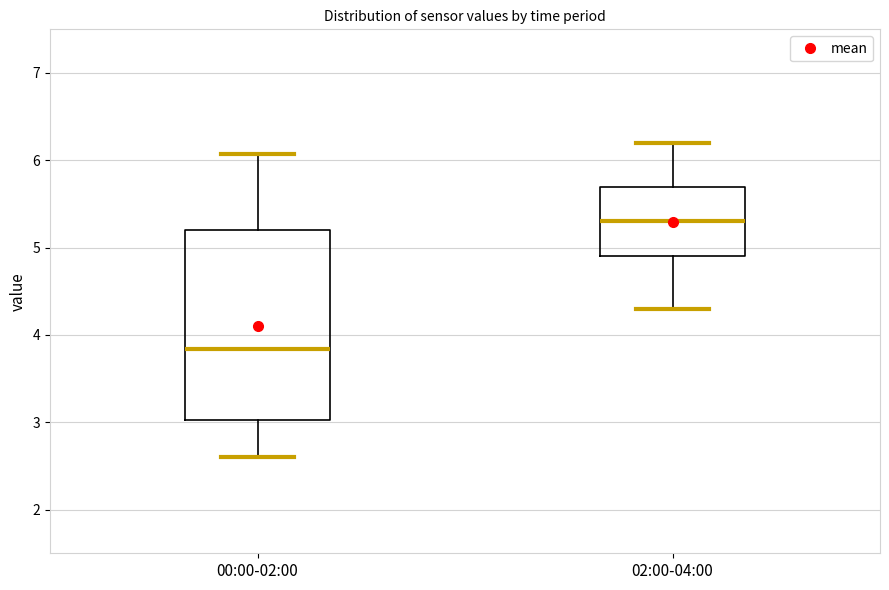

Which box is the tallest, from its lower edge to its upper edge?

00:00-02:00